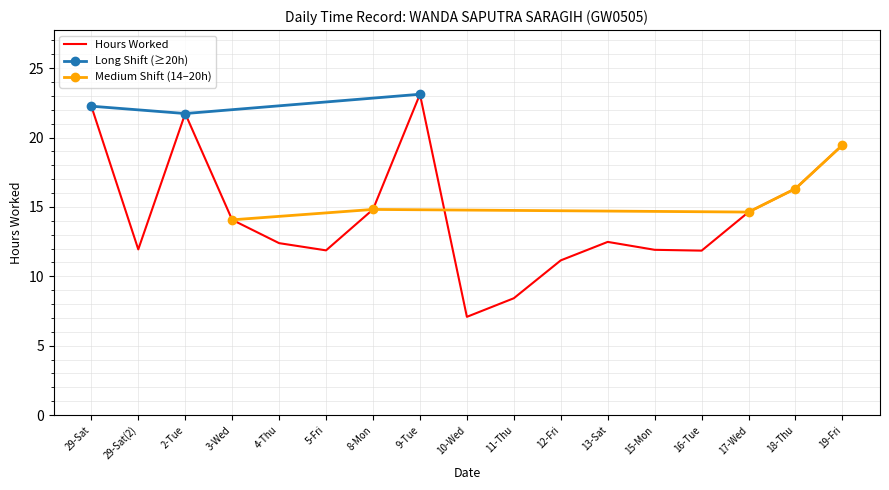

What is the maximum value shown in the chart?

23.1